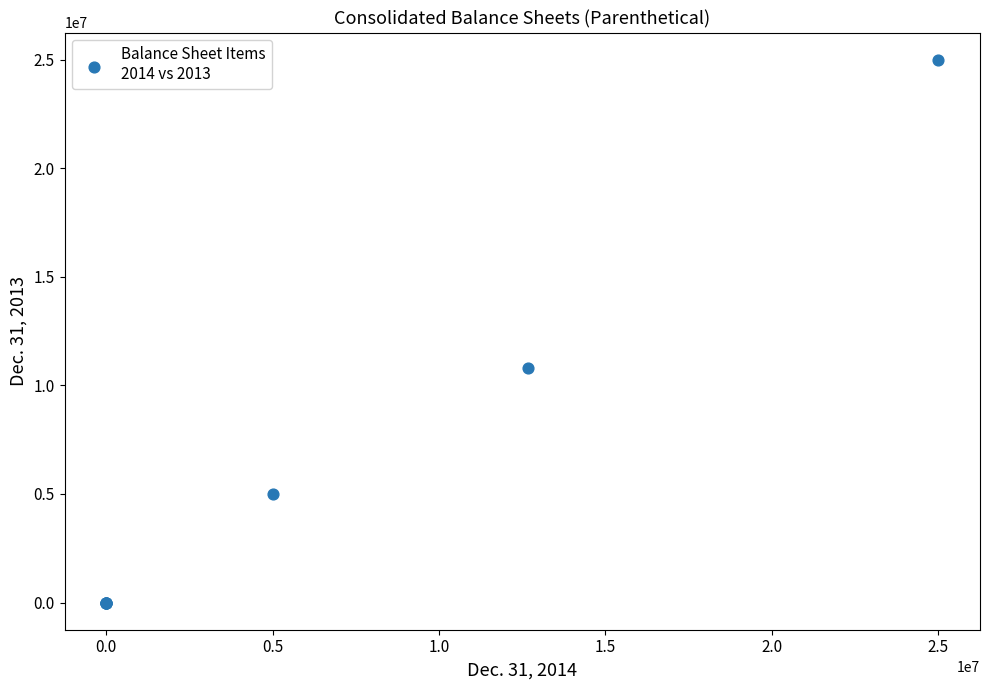

What Y value in the scatter plot is closest to 12500000?

10801315.0